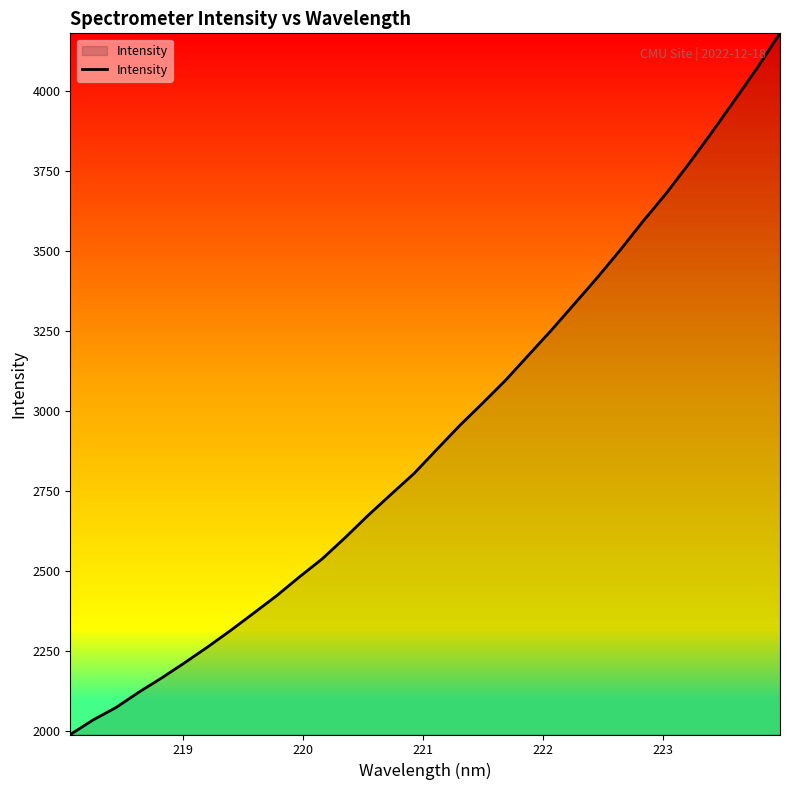

What is the difference between the maximum and minimum values?

2190.1